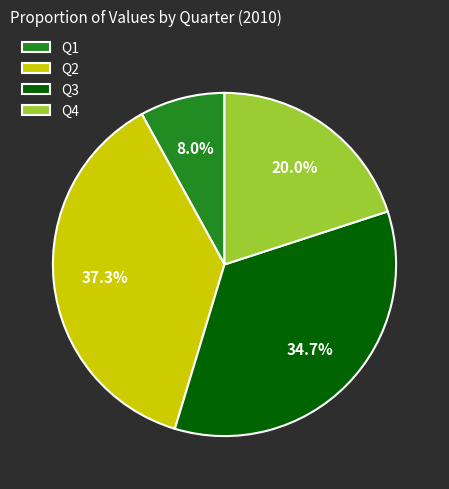

True or false: Q2 accounts for 37% of the total.

True